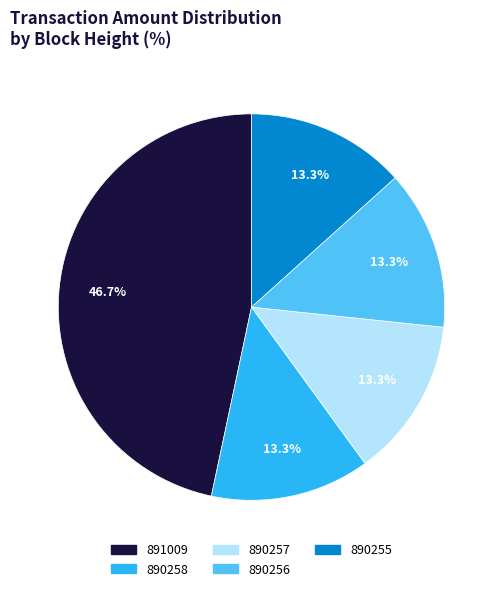

To the nearest percent, what is the average slice percentage?

20%